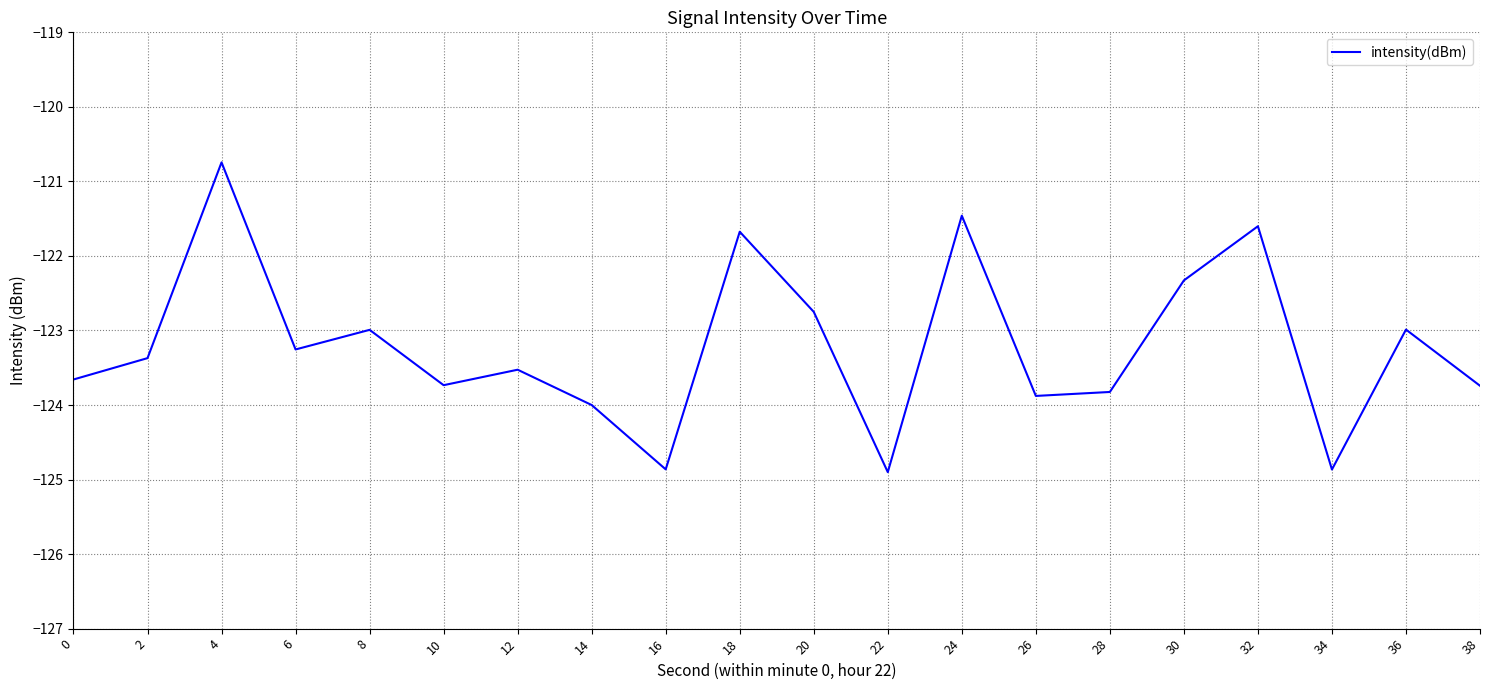

The chart shows a value of -86.3 at 28. True or false?

False